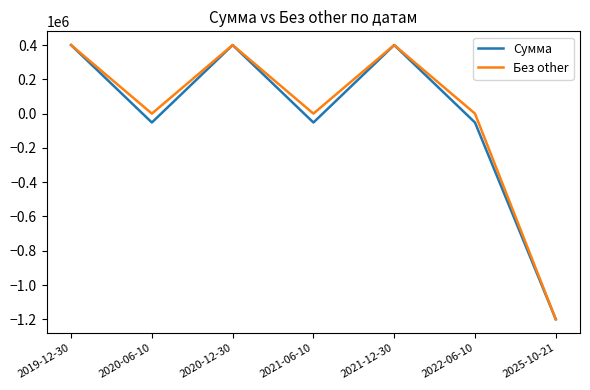

What is the maximum value shown in the chart?

400000